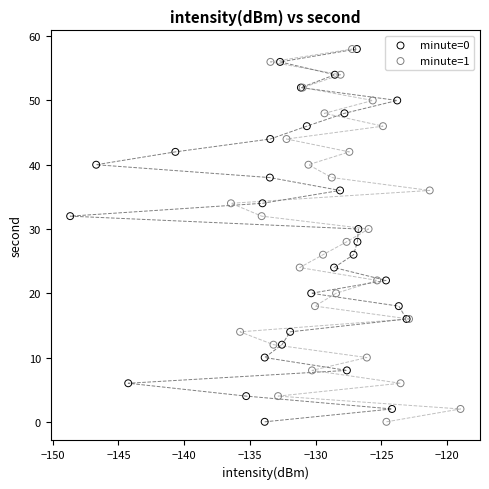

What are all the series names shown in the legend?

minute=0, minute=1